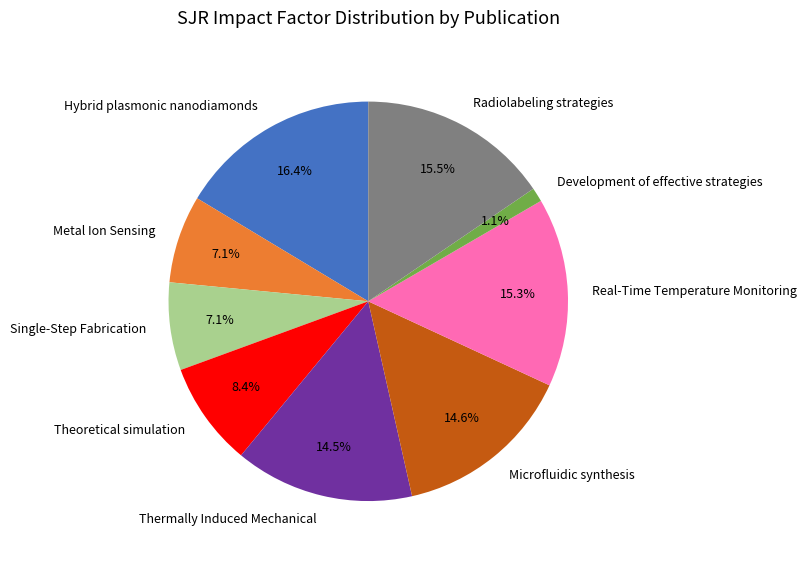

Does Real-Time Temperature Monitoring account for over 50% of the chart?

No